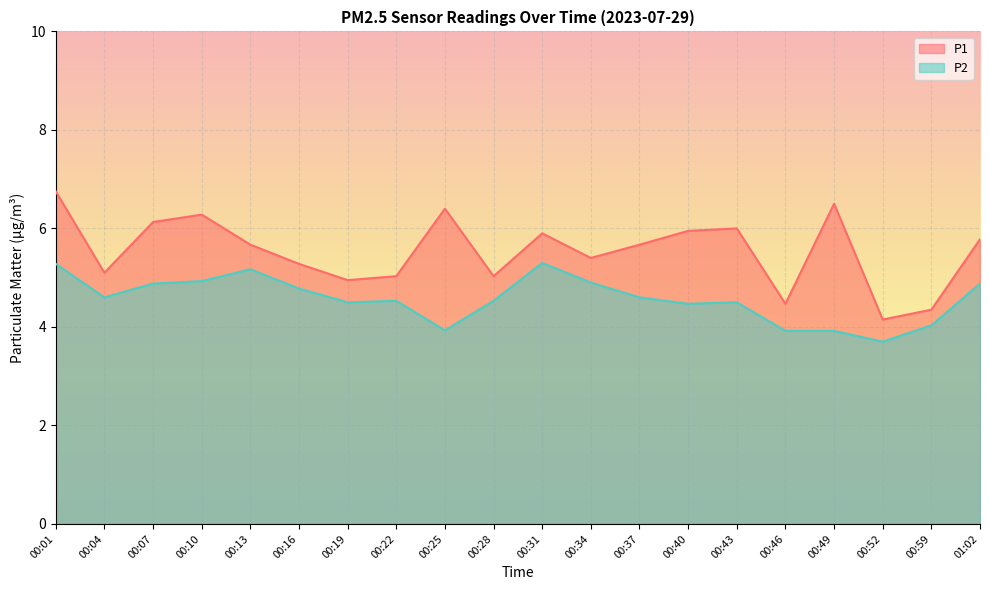

Does the chart display data point markers on the line(s)?

No